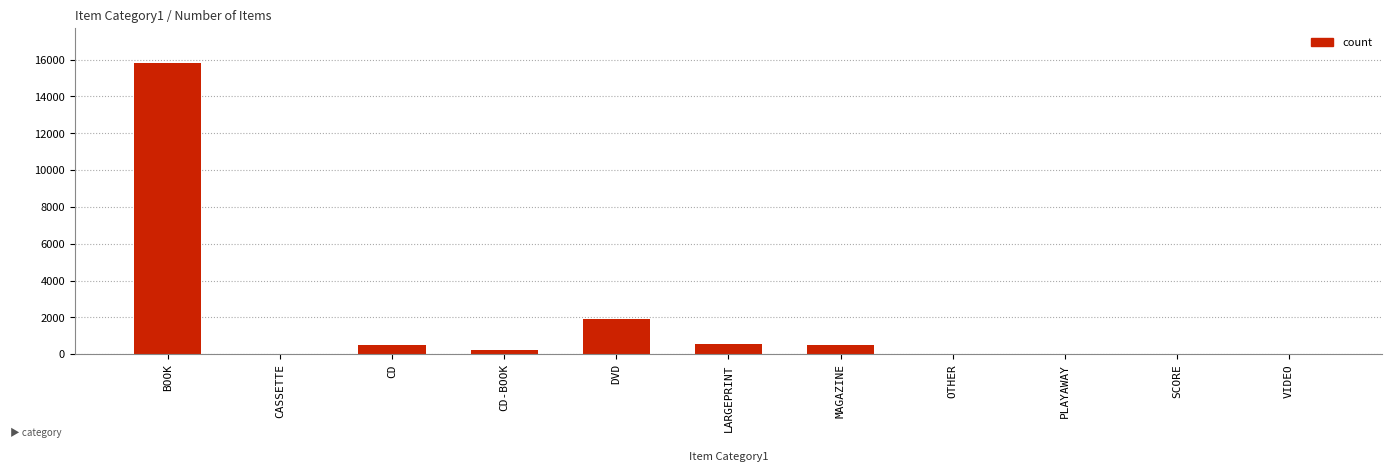

The chart shows a value of 15817 at BOOK. True or false?

True